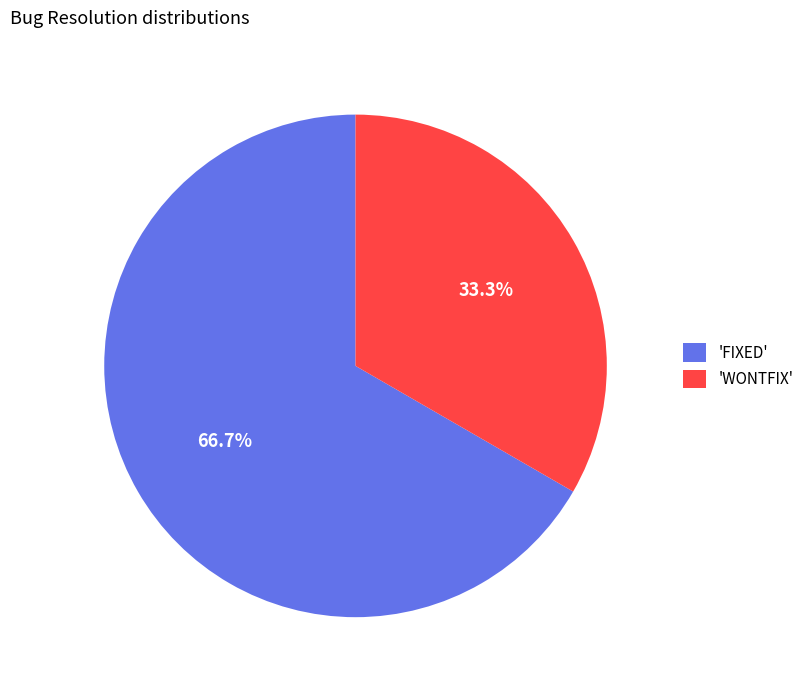

How many slices are in this pie chart?

2